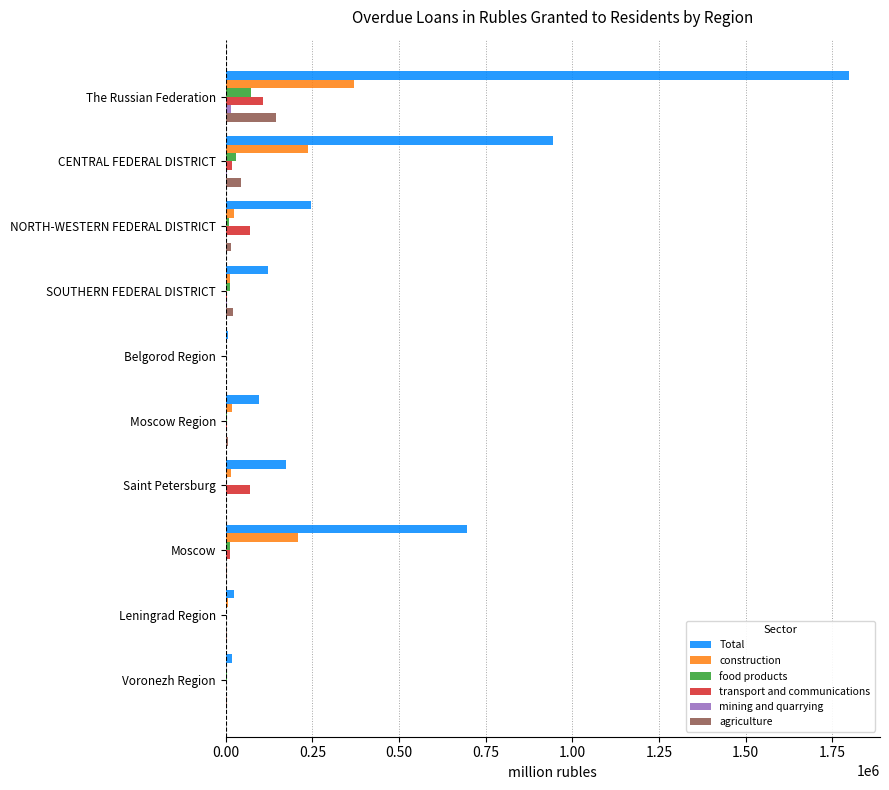

Count the number of data series in this chart.

6